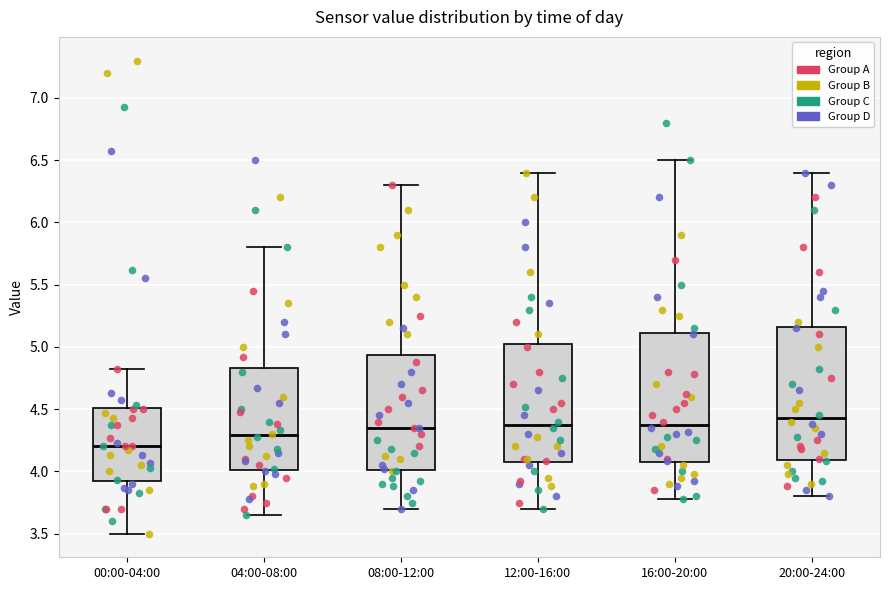

Reading left to right, transcribe this box plot: for each box, give where its median line is, the range the box spans, and where its two whiskers end, as read against the y-axis. The values are not printed on the chart, so give them approximately, as read against the axis.

00:00-04:00: median 4.20, box 3.90 to 4.50, whiskers 3.50 to 4.80
04:00-08:00: median 4.30, box 4.00 to 4.85, whiskers 3.65 to 5.80
08:00-12:00: median 4.35, box 4.00 to 4.95, whiskers 3.70 to 6.30
12:00-16:00: median 4.40, box 4.05 to 5.05, whiskers 3.70 to 6.40
16:00-20:00: median 4.40, box 4.05 to 5.10, whiskers 3.80 to 6.50
20:00-24:00: median 4.45, box 4.10 to 5.15, whiskers 3.80 to 6.40